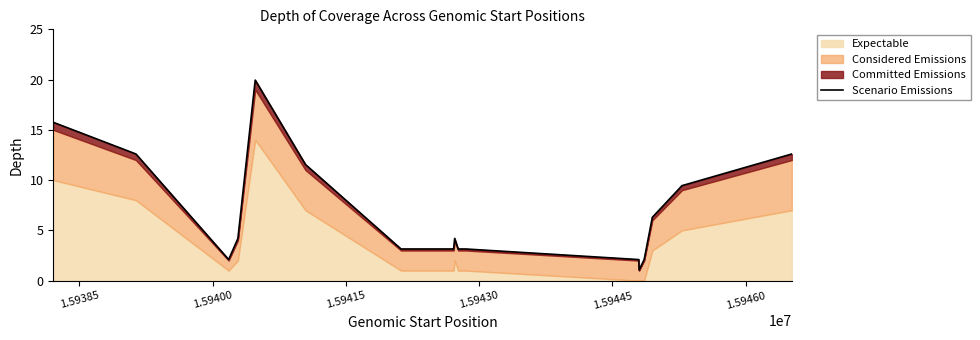

True or false: the data shows 5.4 at 11.

False